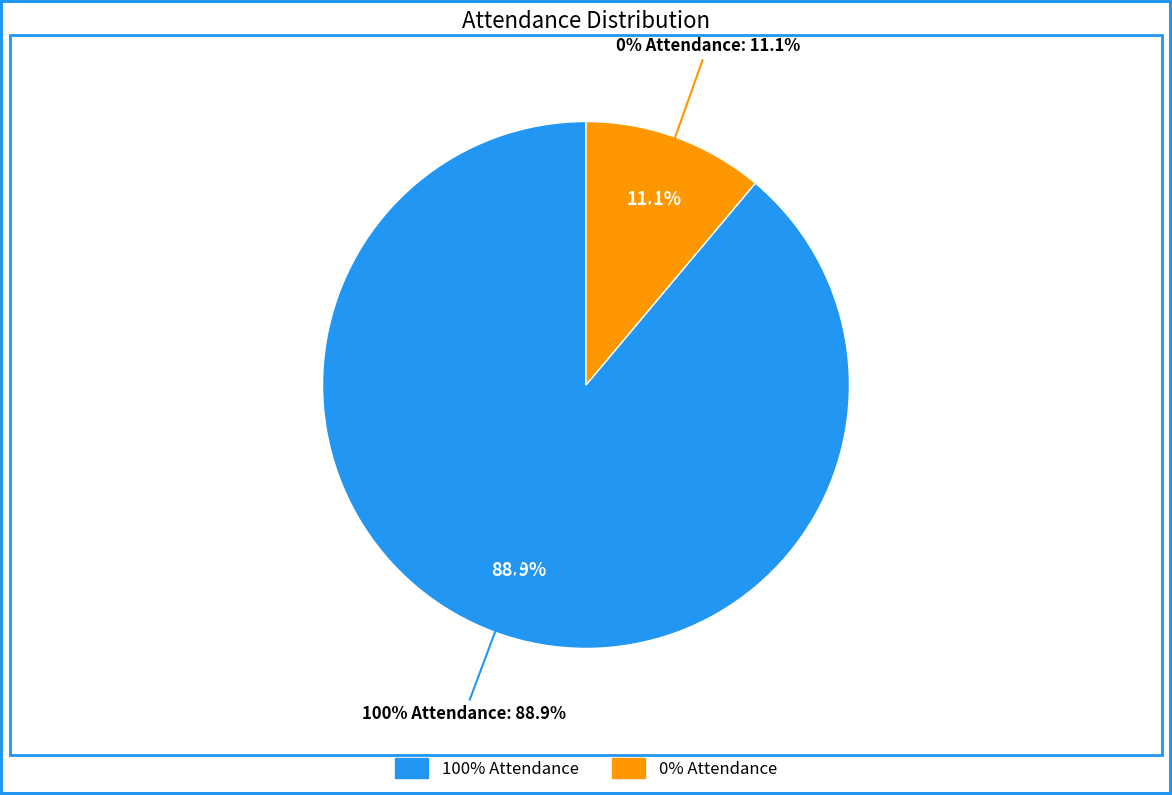

How many segments does this pie chart have?

2